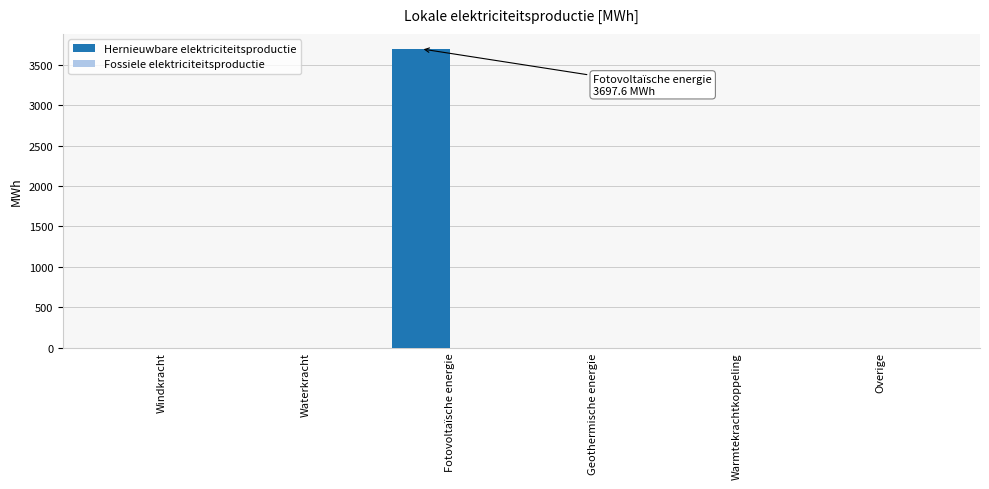

What is the sum of all values?

3697.6